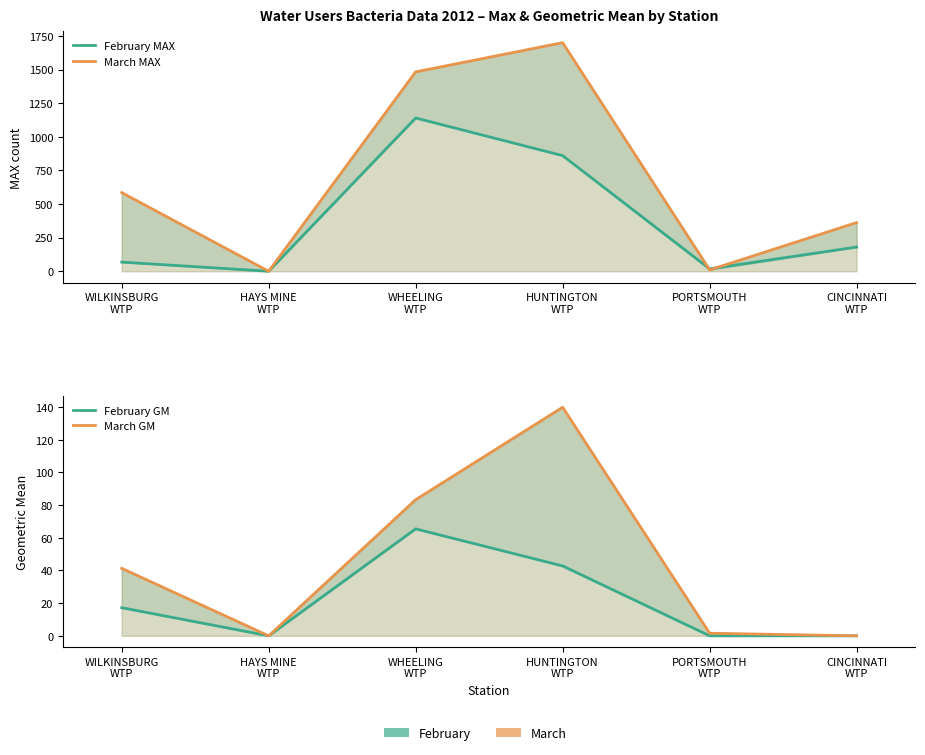

True or false: February MAX has a value of 12.3 at PORTSMOUTH
WTP.

False